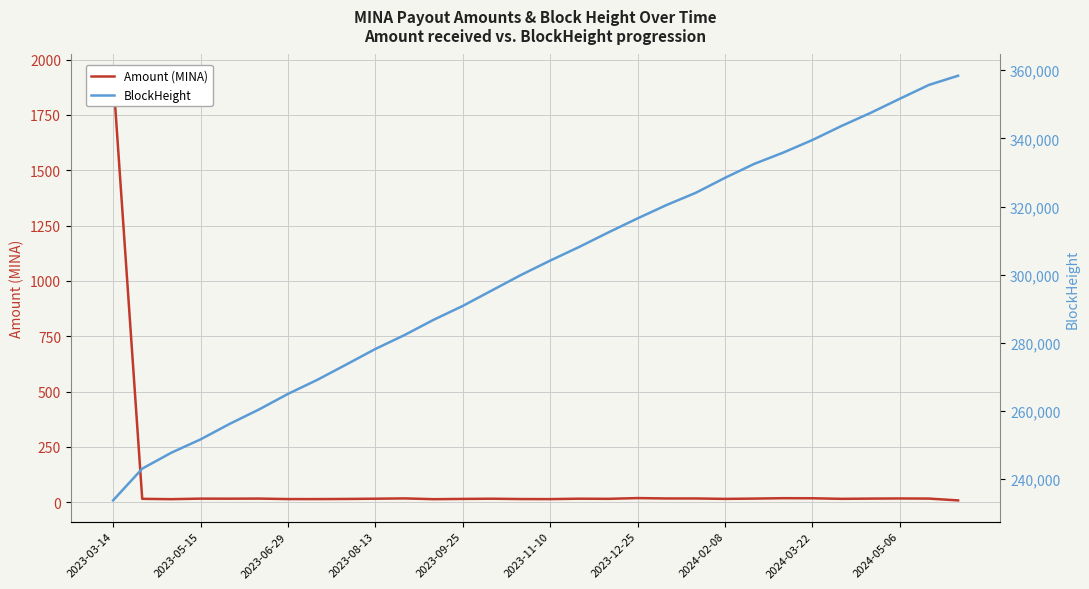

Which series has the largest total across all categories?

BlockHeight